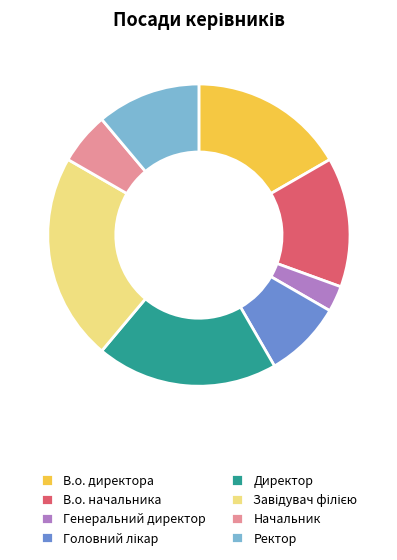

Does В.о. начальника represent more than half of the total?

No